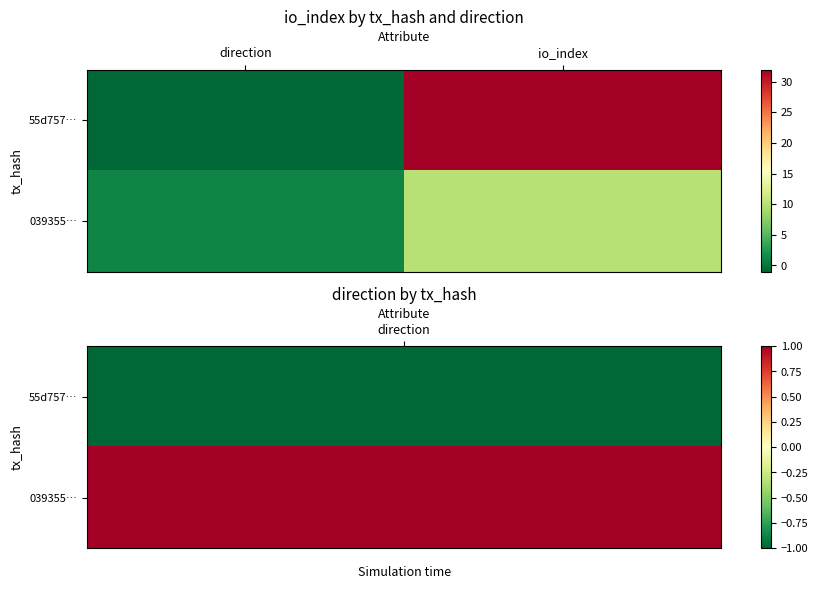

Which category has the highest value across all series?

io_index